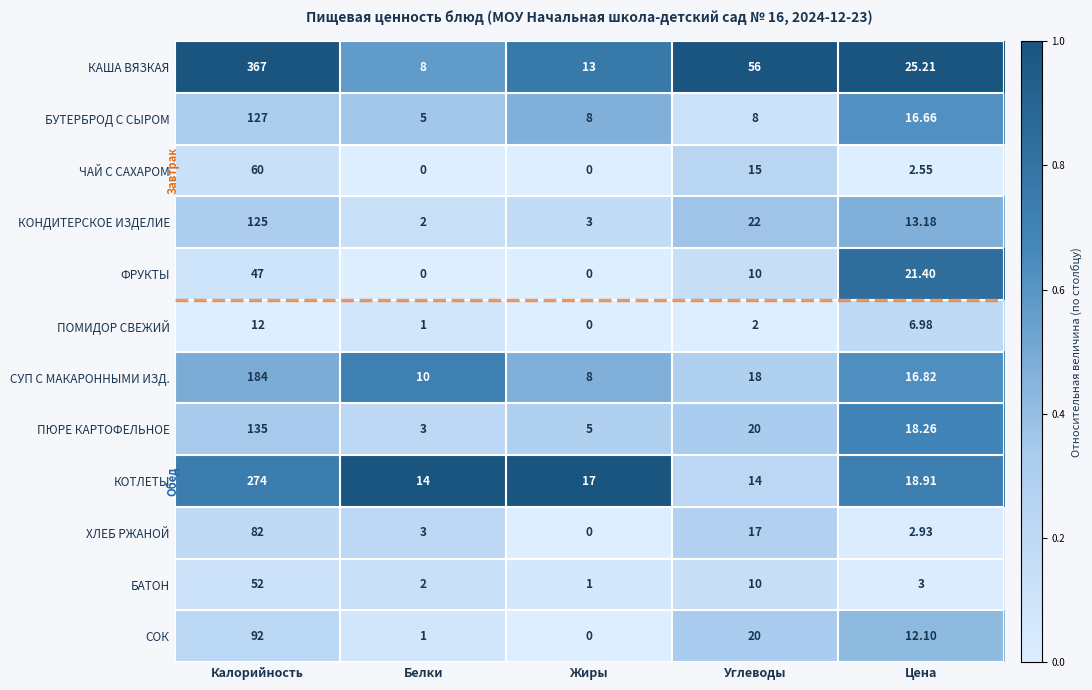

Rank the categories by КОНДИТЕРСКОЕ ИЗДЕЛИЕ value from highest to lowest.

Калорийность, Углеводы, Цена, Жиры, Белки